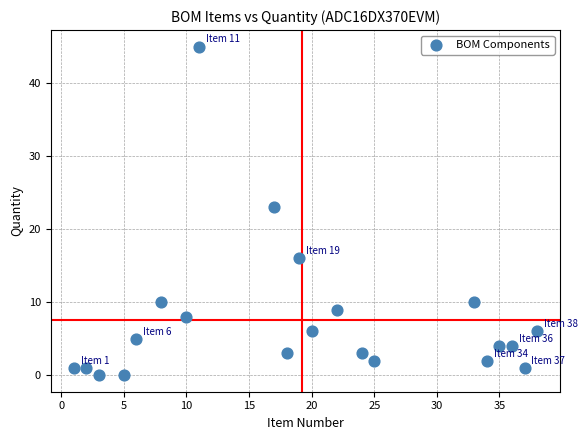

What Y value in the scatter plot is closest to 22?

23